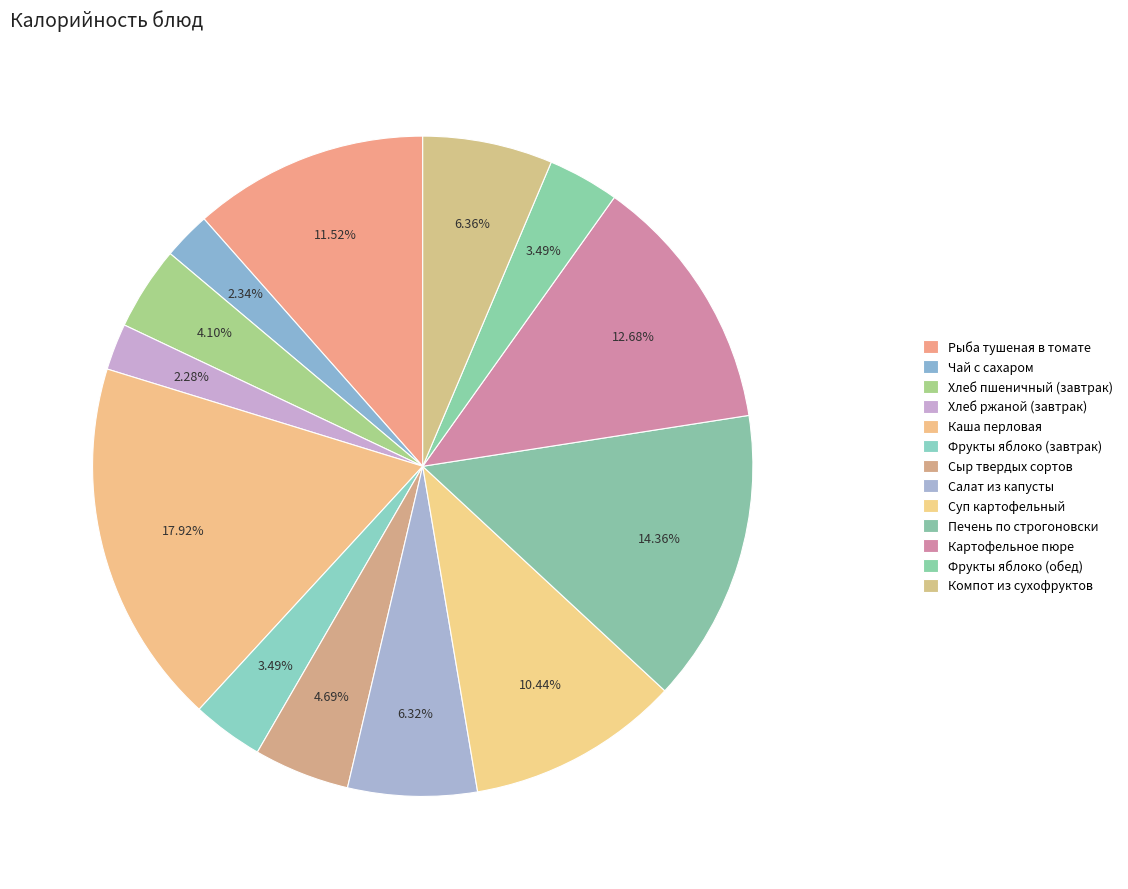

What percentage is NOT represented by Хлеб пшеничный (завтрак)?

95.9%